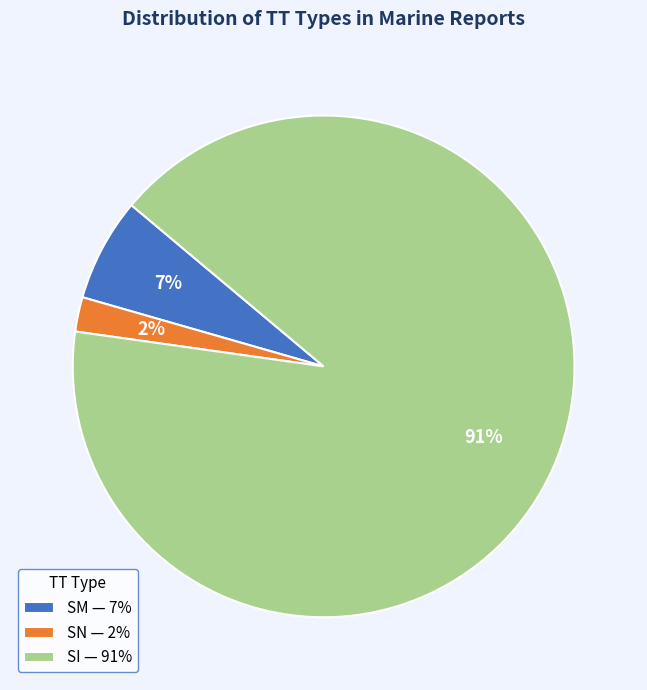

Between SM — 7% and SN — 2%, which is larger?

SM — 7%